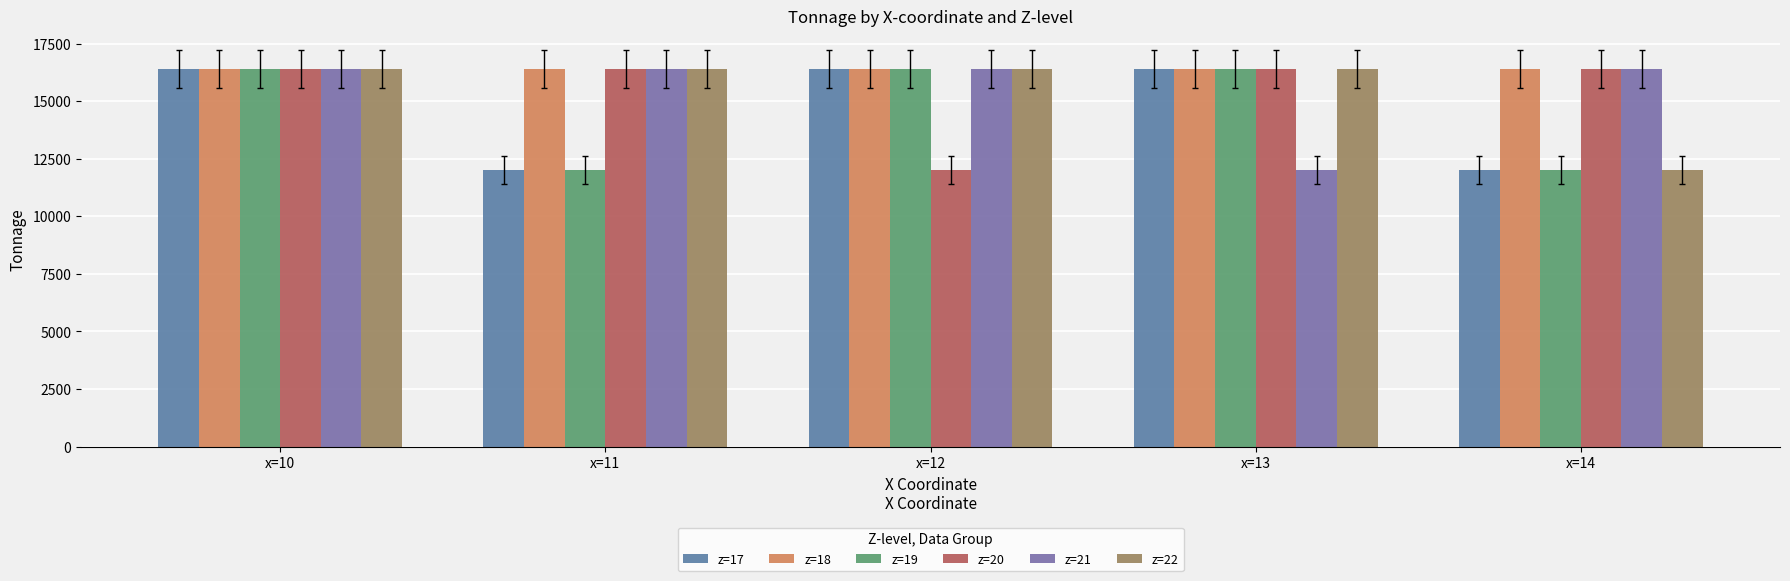

Count the number of data series in this chart.

6